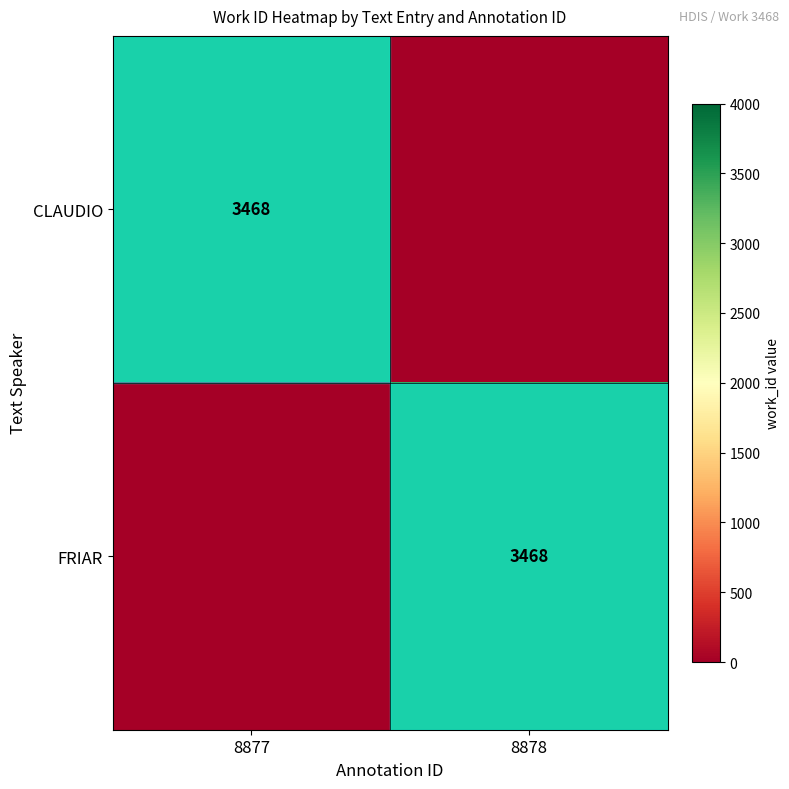

Is it true that CLAUDIO equals 3468 at 8877?

True